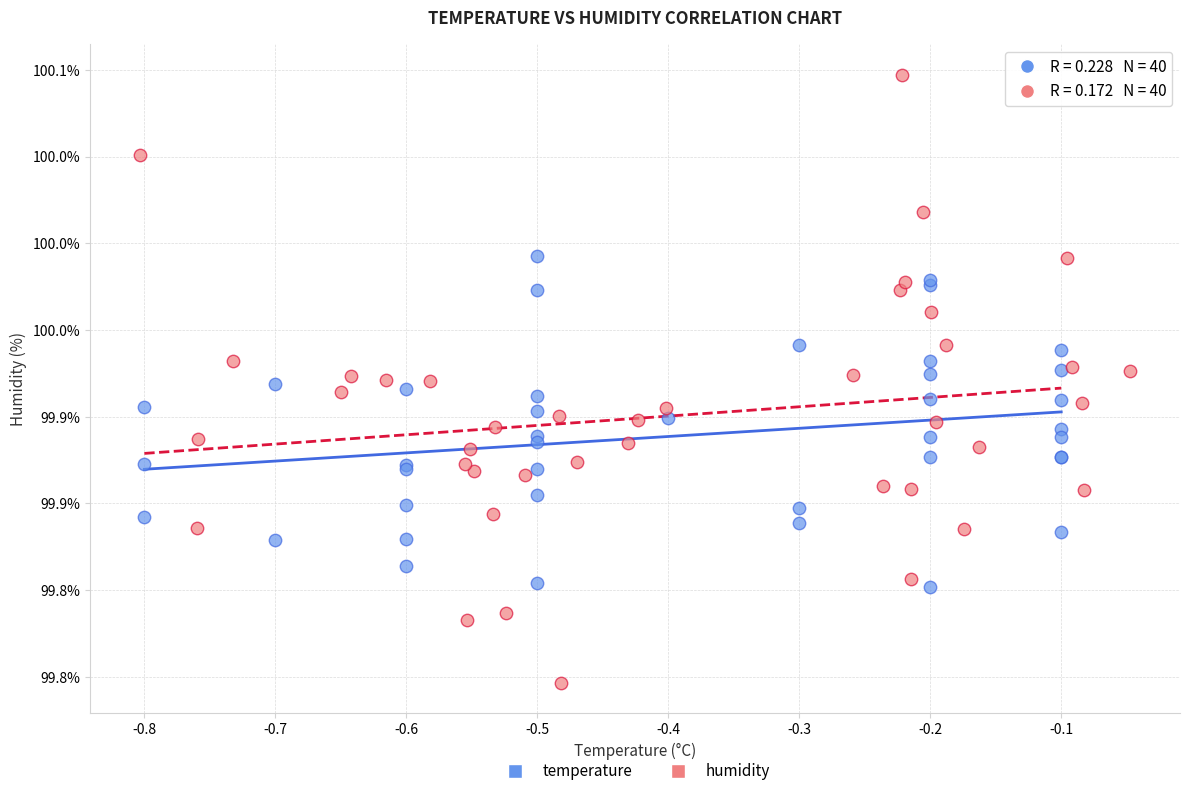

What are all the series names shown in the legend?

temperature, humidity